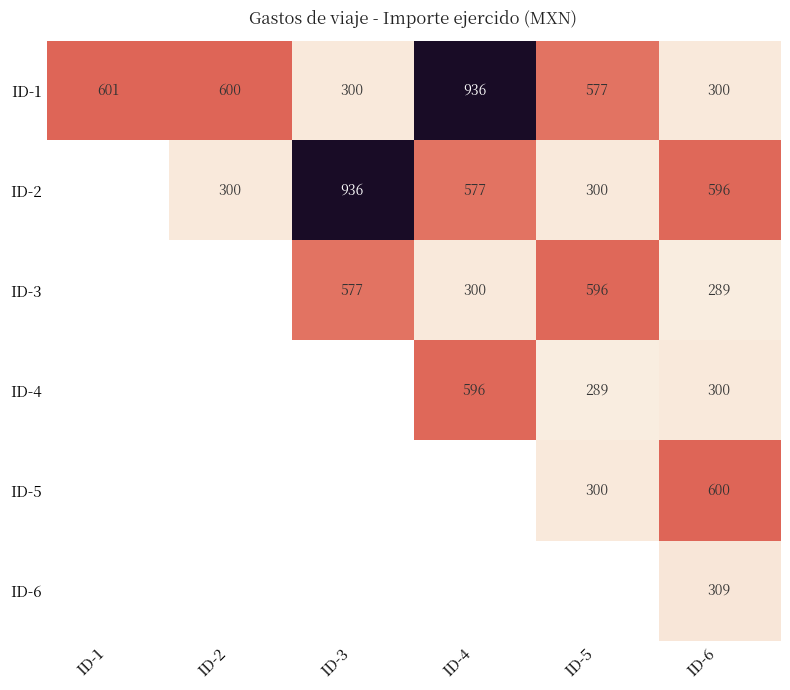

How many values in the ID-1 series are below 600?

3